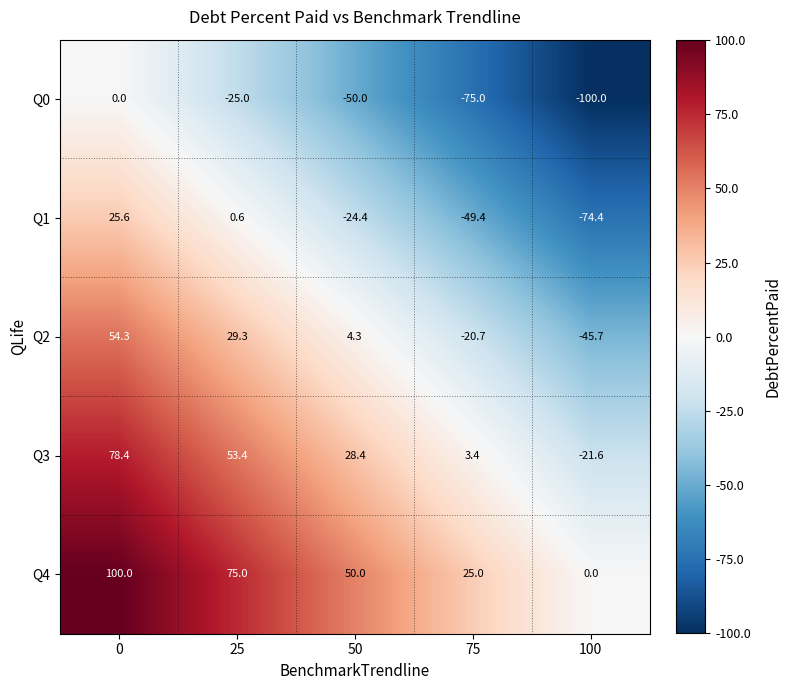

What is the sum of all Q0 values?

-250.0